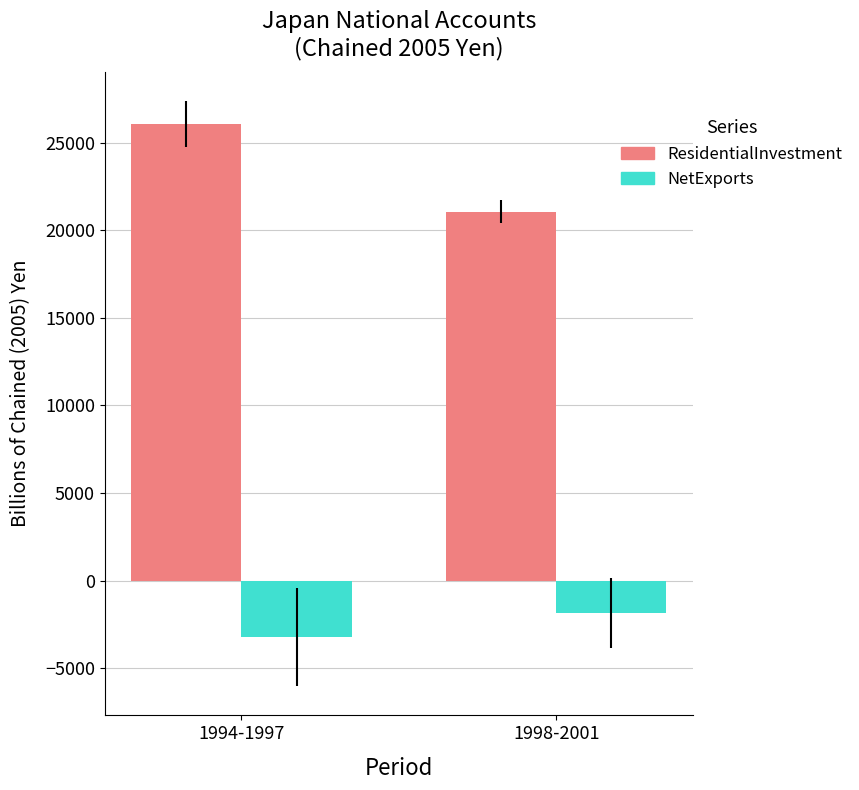

What is the total value across all series at 1998-2001?

19210.4